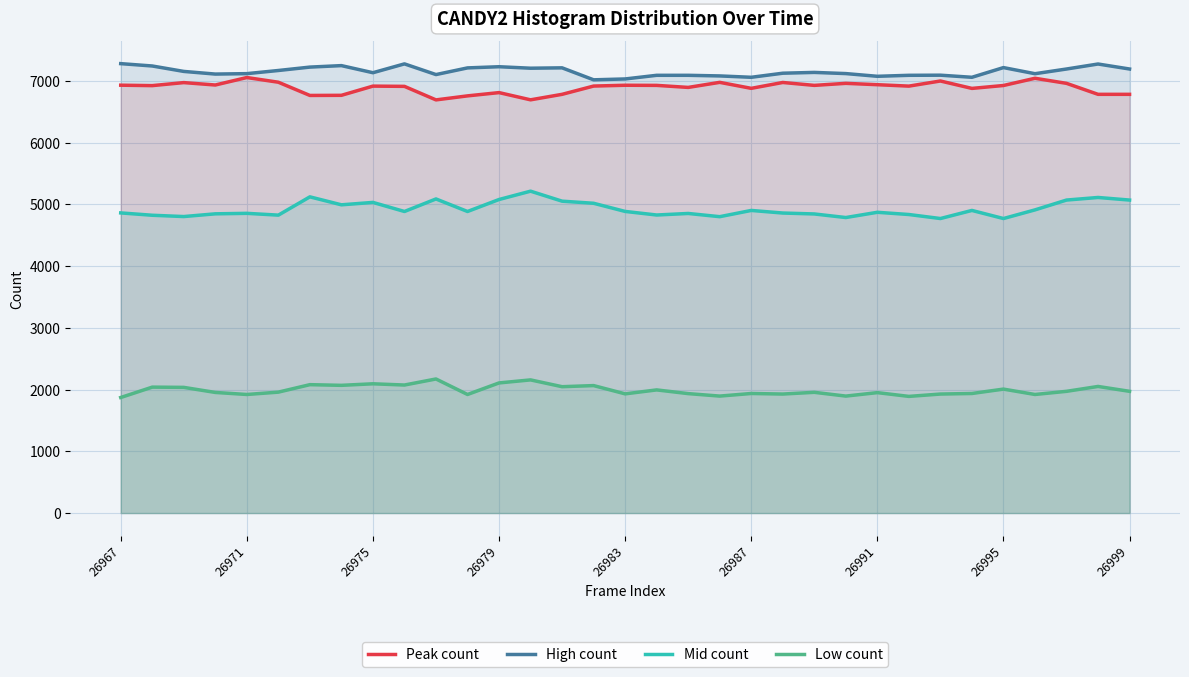

What is the minimum value shown in the chart?

1871